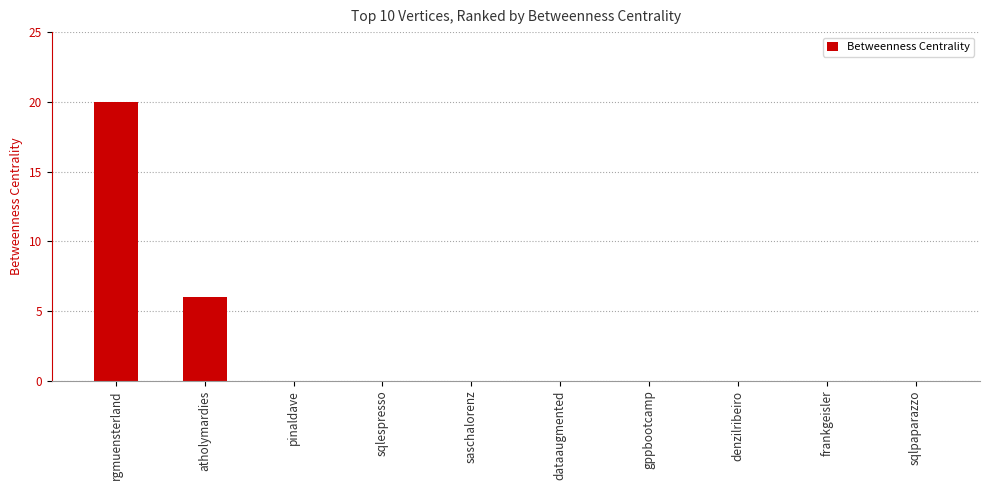

Reading right to left, list all the values displayed in this chart.

0	0	0	0	0	0	0	0	6	20